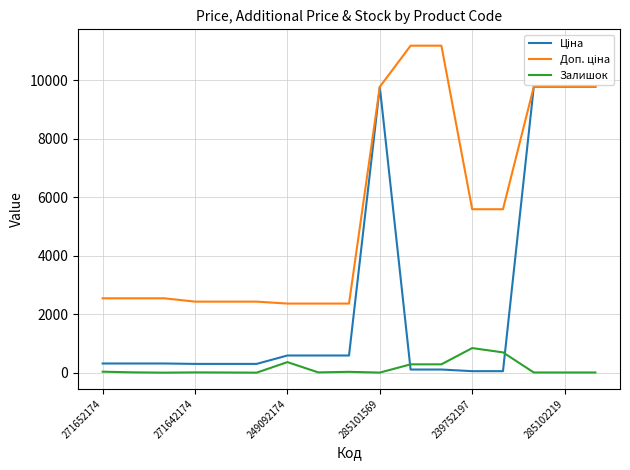

What is the maximum value shown in the chart?

11182.0